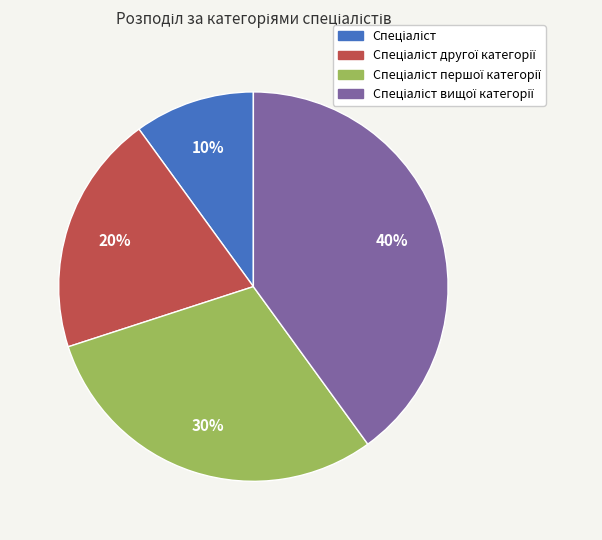

To the nearest percent, what is the average slice percentage?

25%